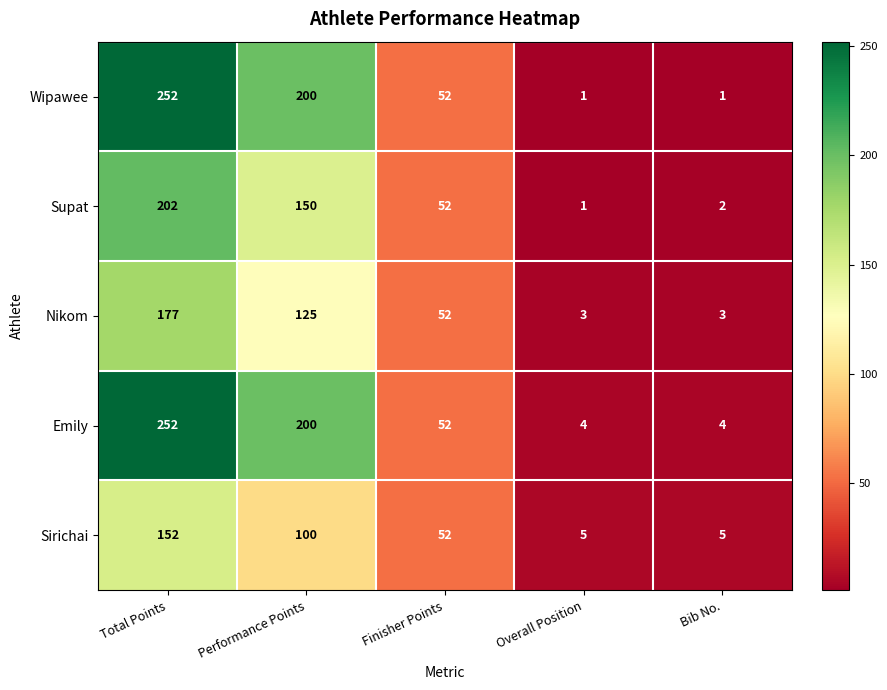

Rank the series at Bib No. from highest to lowest value.

Sirichai, Emily, Nikom, Supat, Wipawee